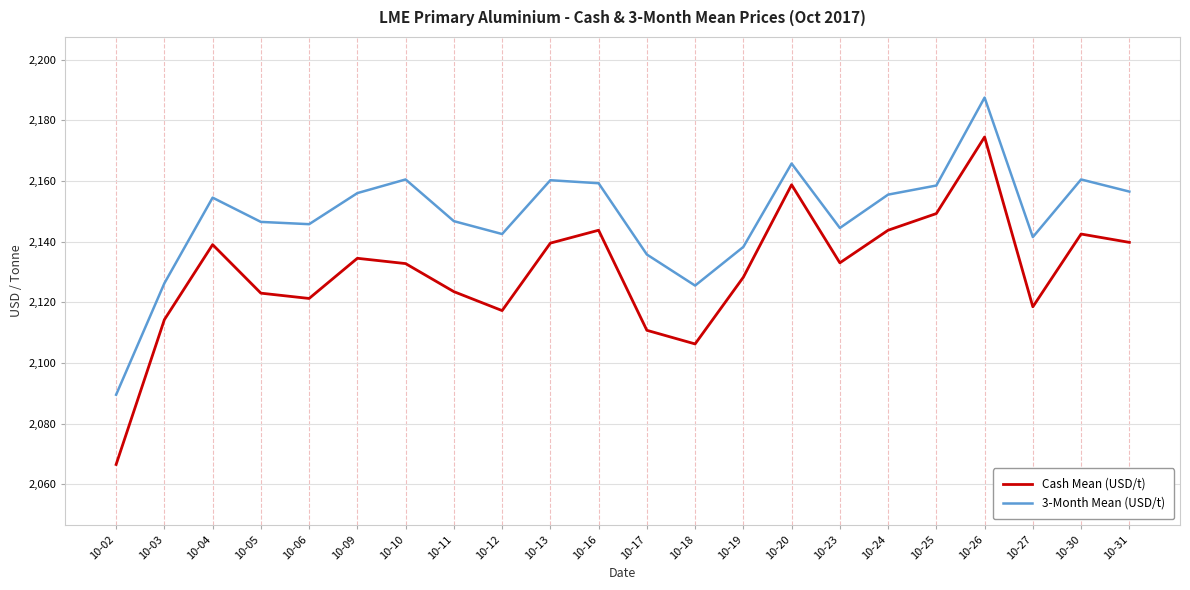

What is the maximum value for 3-Month Mean (USD/t)?

2187.5